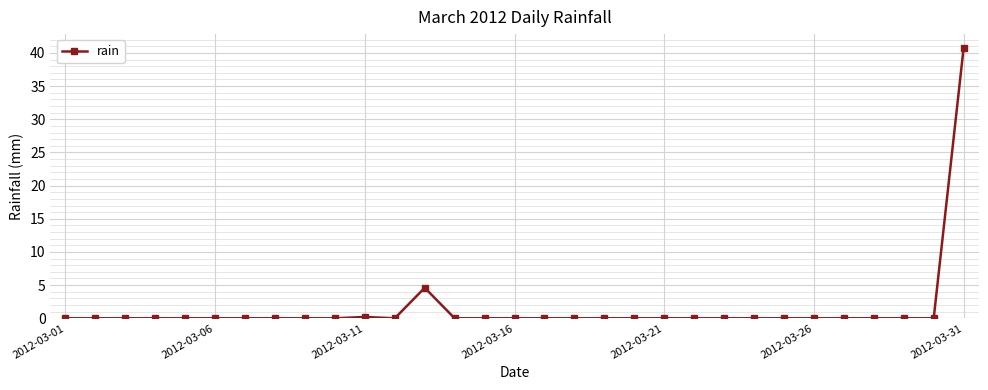

What is the maximum value shown in the chart?

40.8